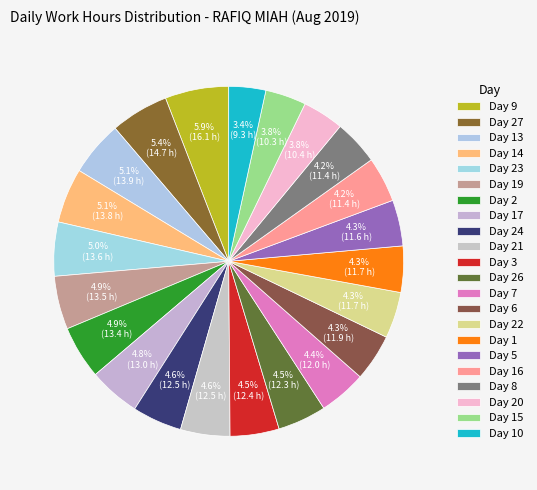

Combined, what portion of the pie is Day 1 and Day 2?

9.2%